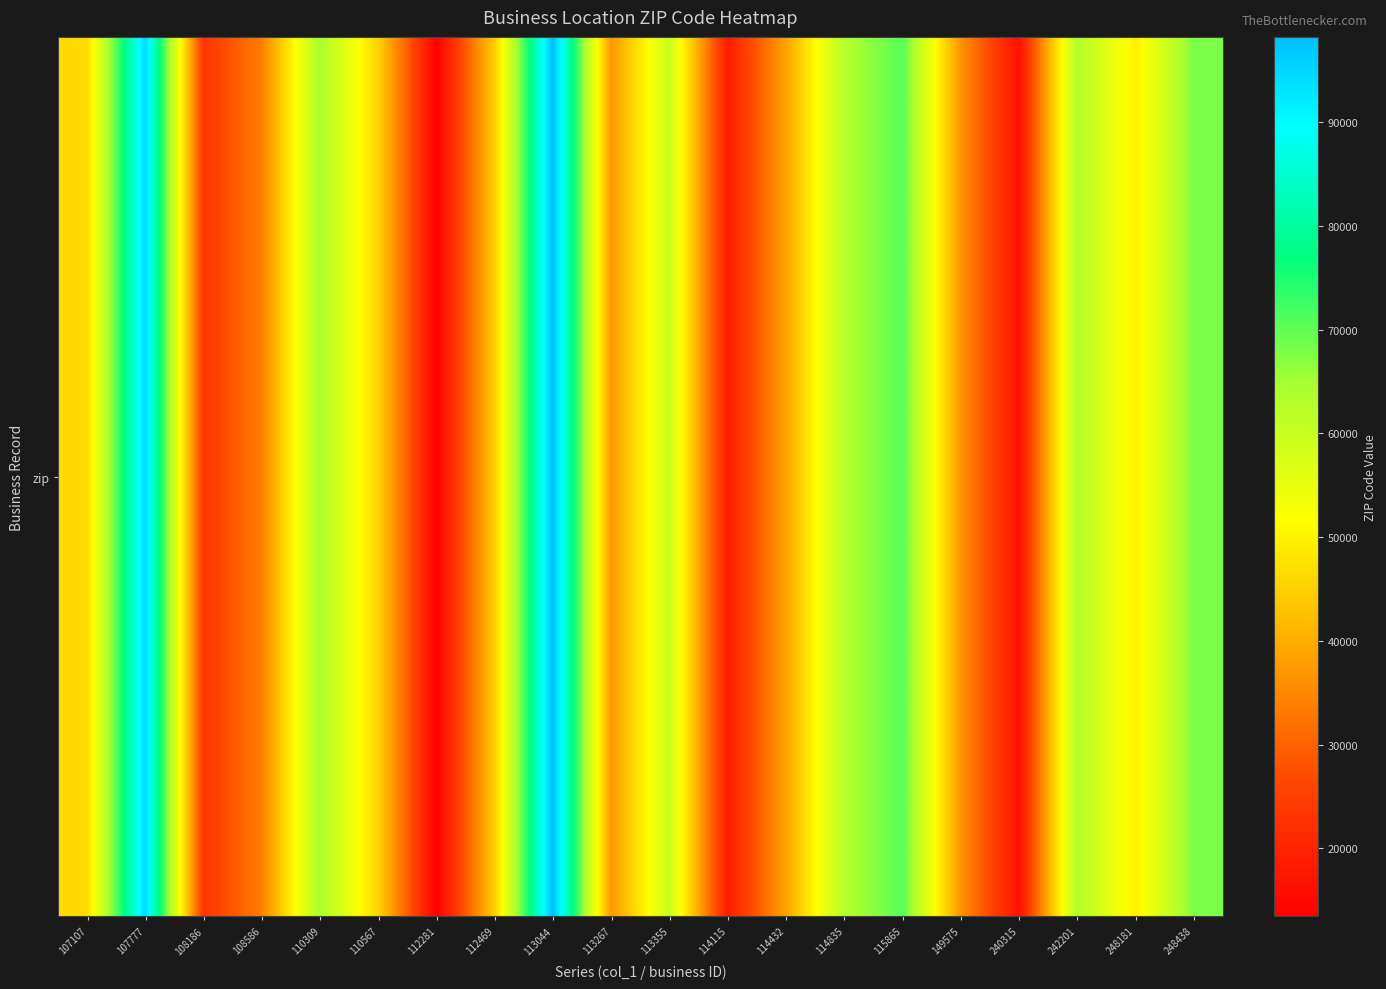

Between 113267 and 115865, which is larger?

115865